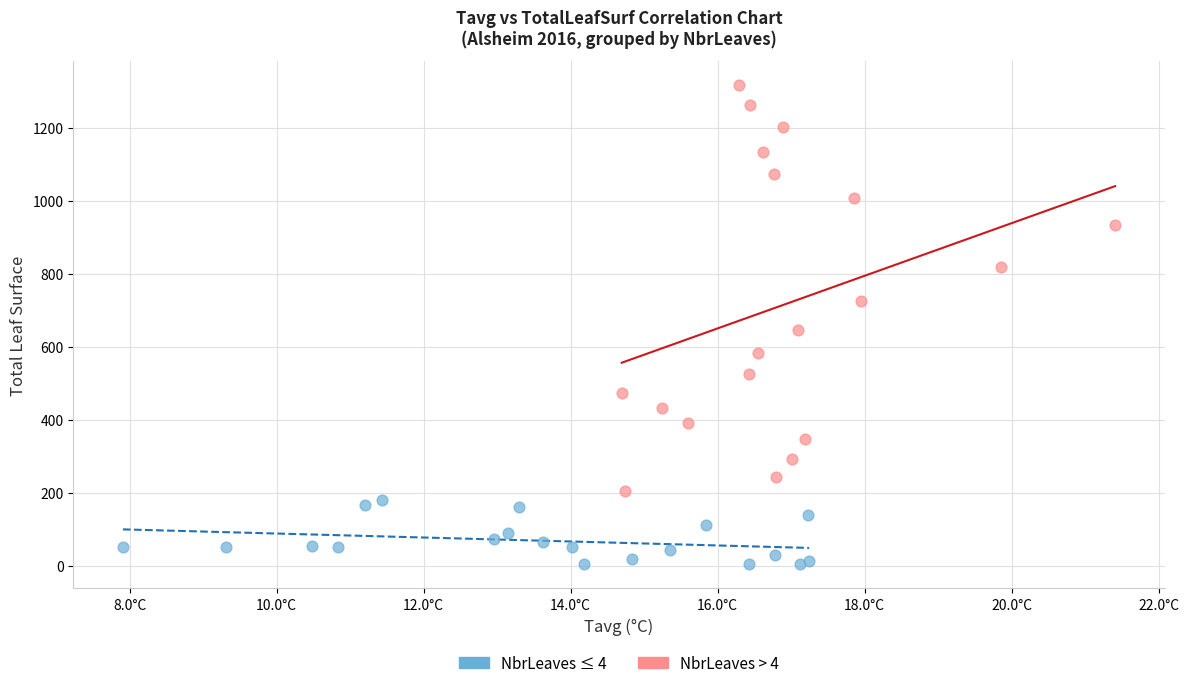

Which series reaches the maximum Y coordinate?

NbrLeaves > 4